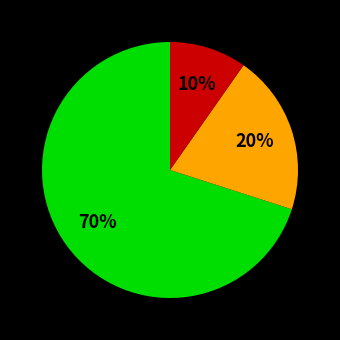

How many slices are in this pie chart?

3